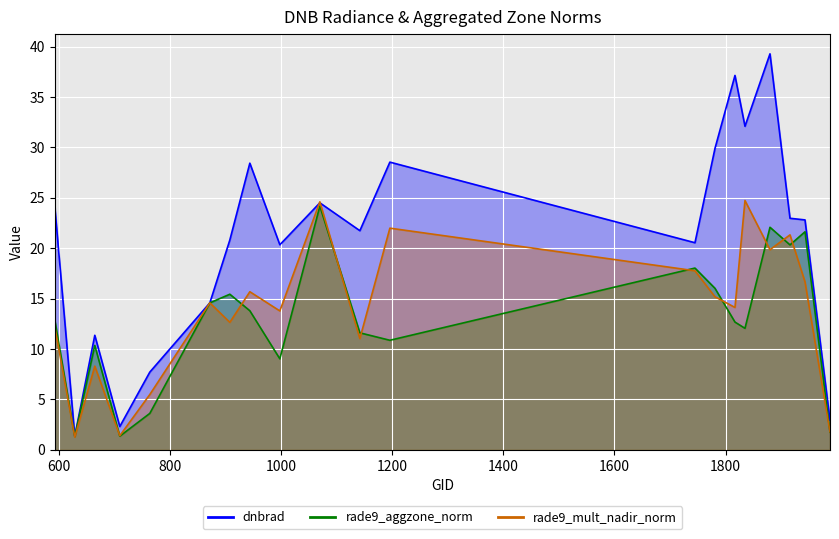

What are all the series names shown in the legend?

dnbrad, rade9_aggzone_norm, rade9_mult_nadir_norm